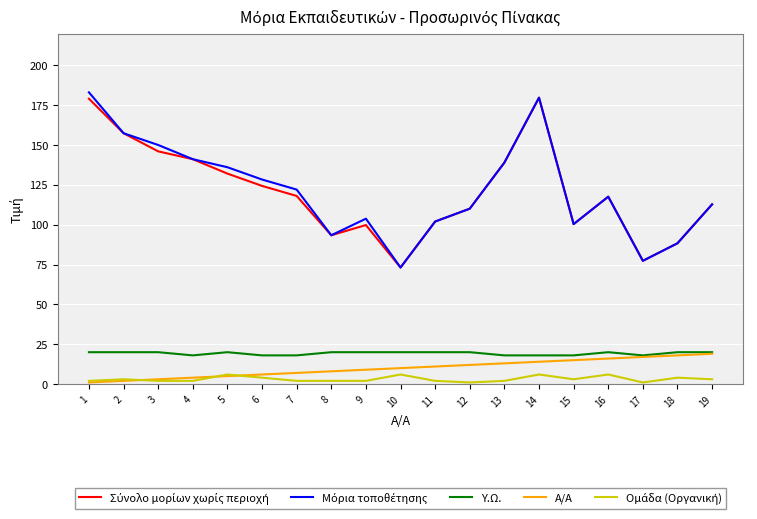

What is the minimum value for Υ.Ω.?

18.0